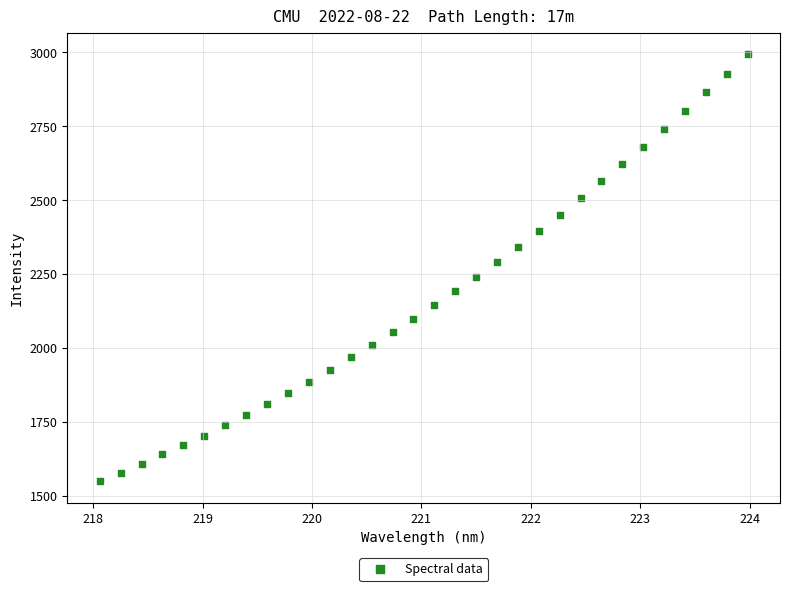

What is the range of Y values (max minus min)?

1445.4